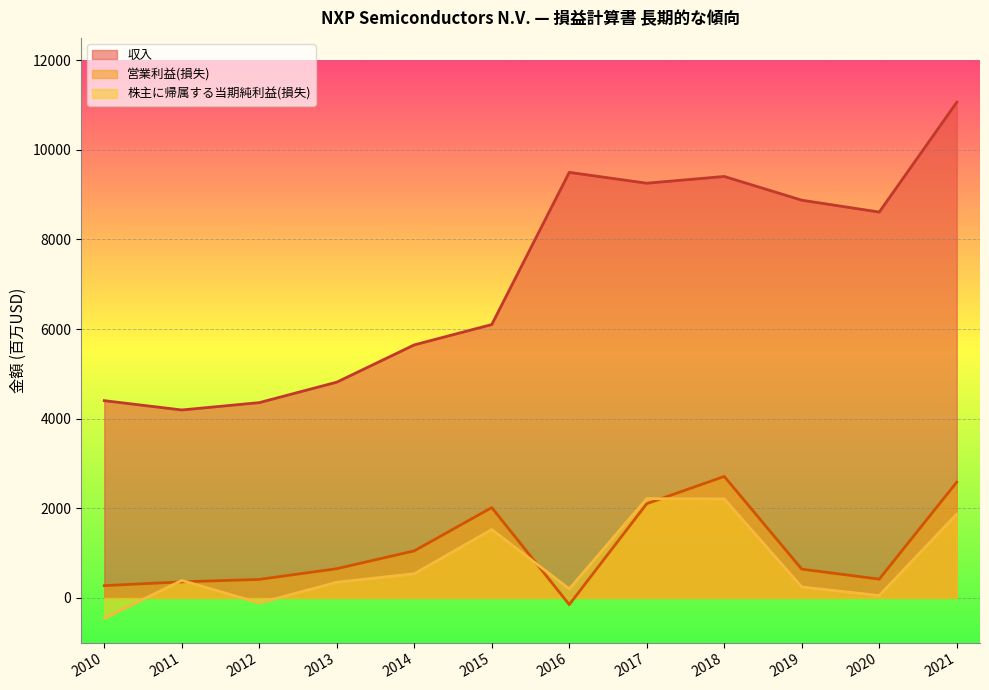

Reading left to right, list all the values displayed in this chart.

収入: 4402	4194	4358	4815	5647	6101	9498	9256	9407	8877	8612	11063
営業利益(損失): 273	357	412	651	1049	2015	-150	2102	2710	641	418	2583
株主に帰属する当期純利益(損失): -456	390	-115	348	539	1526	200	2215	2208	243	52	1871